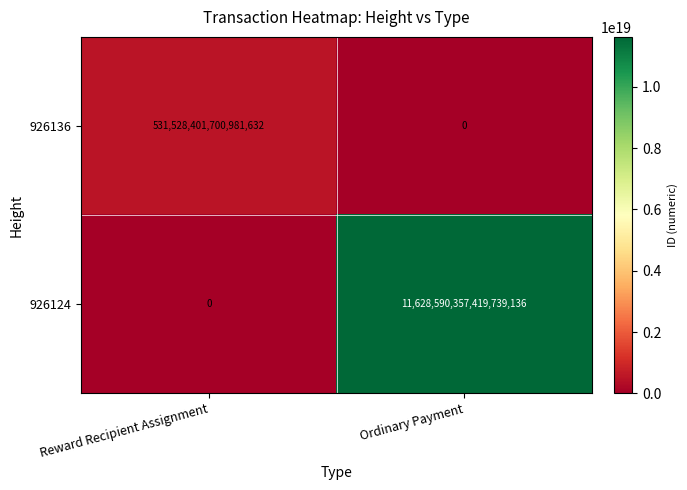

Where is 926136 nearest to the value 265764200850490816?

Reward Recipient Assignment